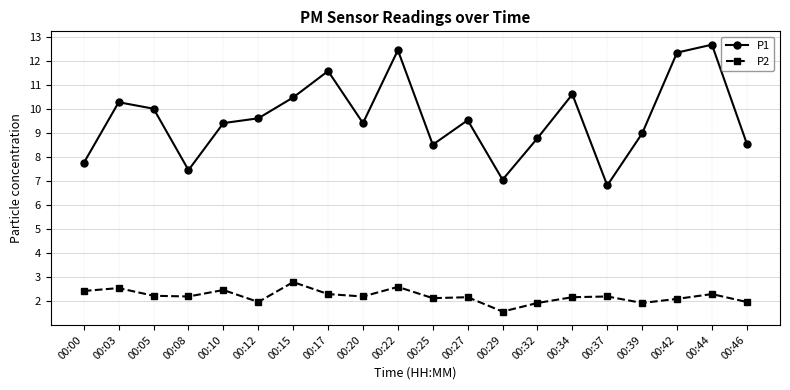

What is the value of the P1 point at the 11th from the left?

8.5